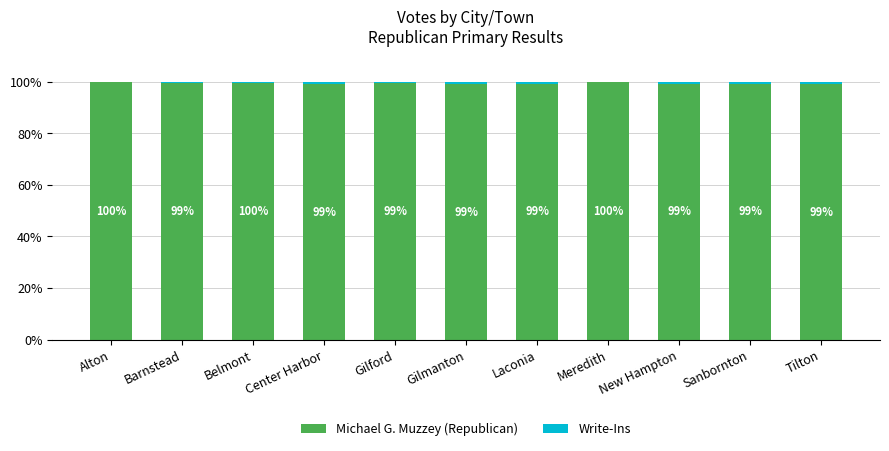

What is the approximate value of Michael G. Muzzey (Republican) at Center Harbor?

99.1